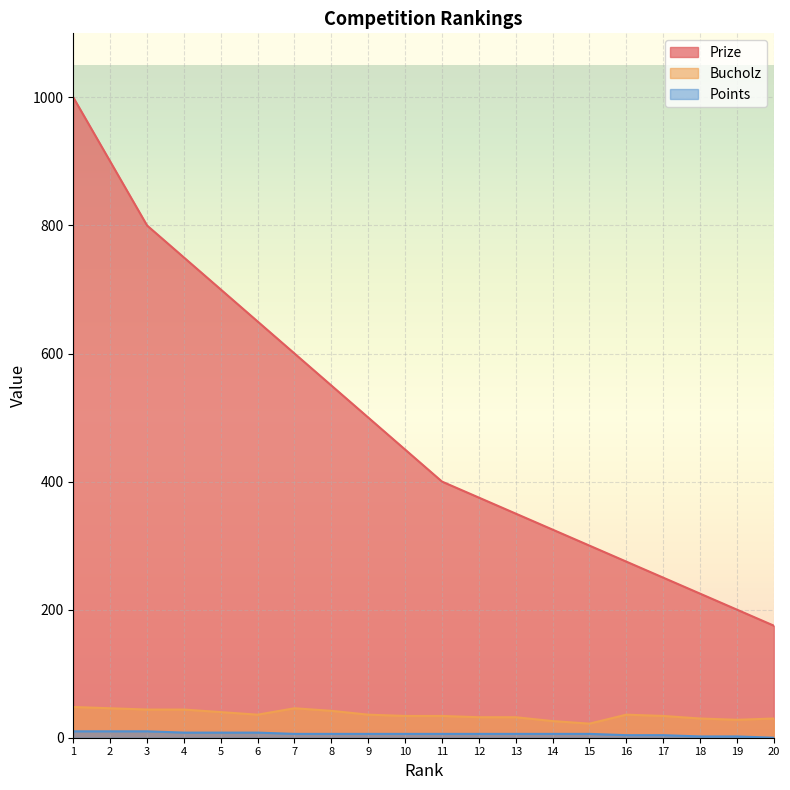

Rank the series at 14 from lowest to highest value.

Points, Bucholz, Prize